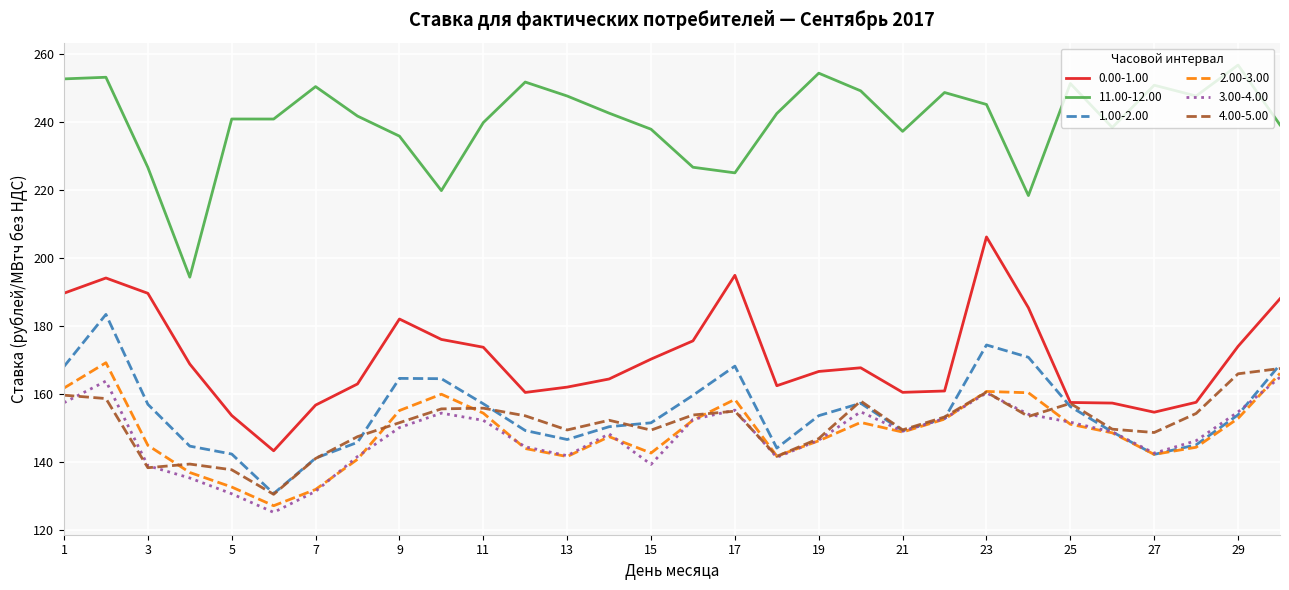

What is the average value of the 3.00-4.00 series?

147.6